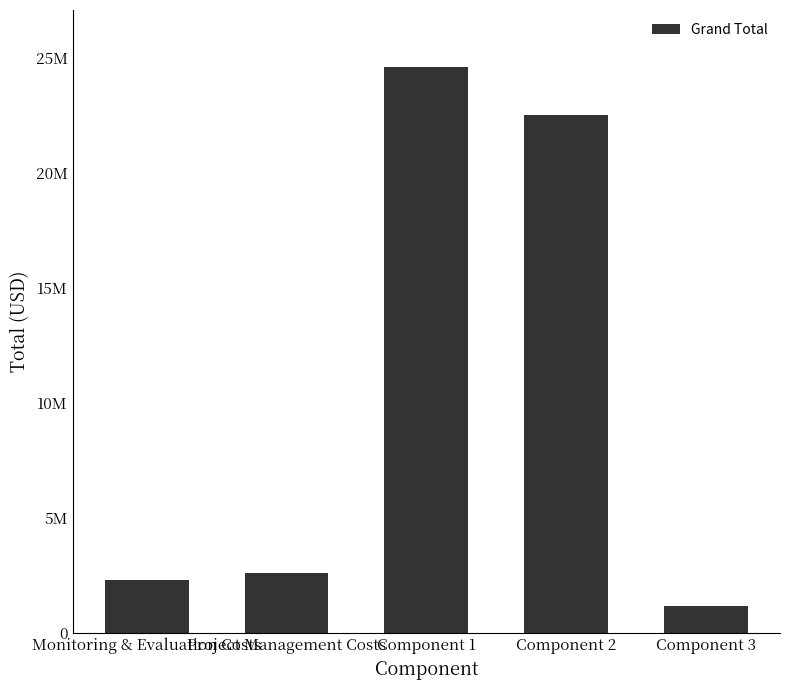

At which category does the chart reach its peak across all series?

Component 1